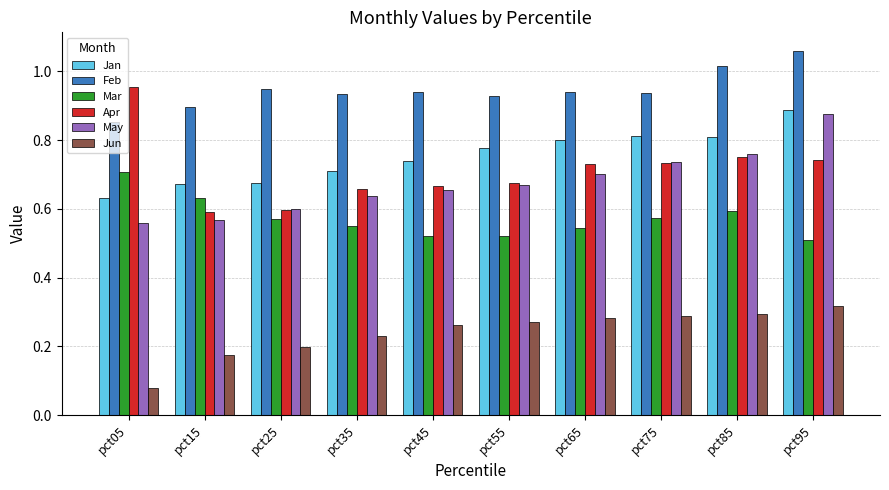

What is the sum of all Apr values?

7.1